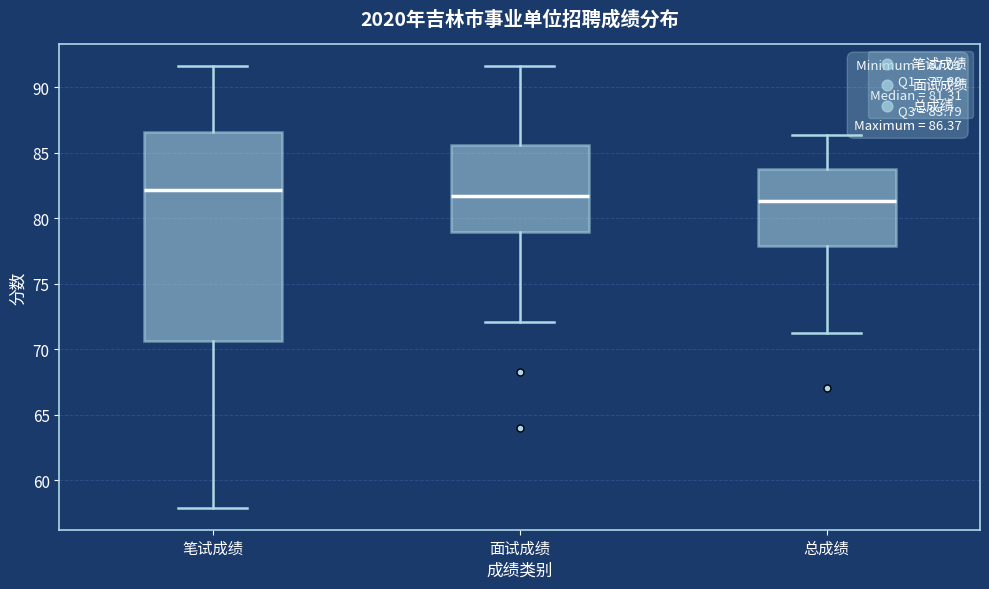

Which box is the tallest, from its lower edge to its upper edge?

笔试成绩